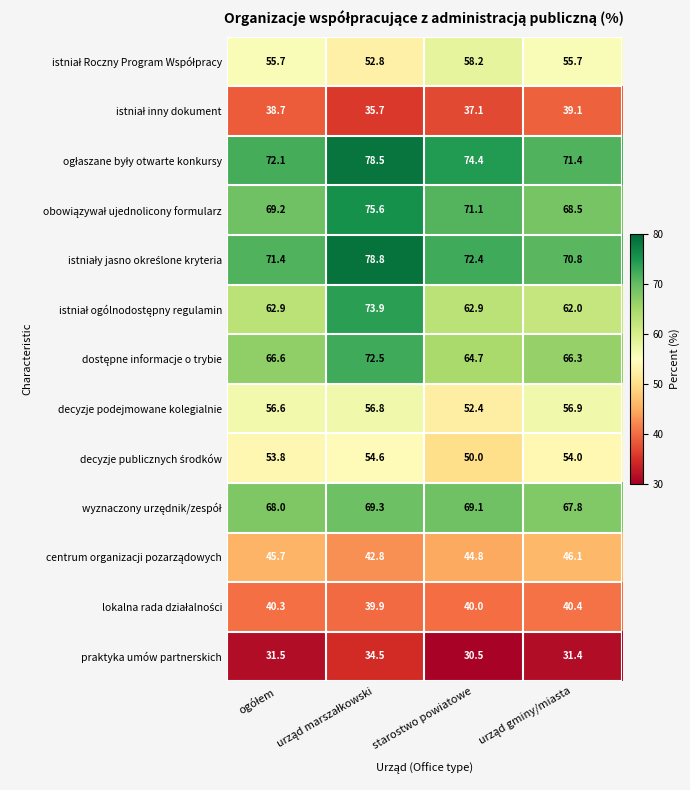

What is the lowest value of the praktyka umów partnerskich series?

30.5